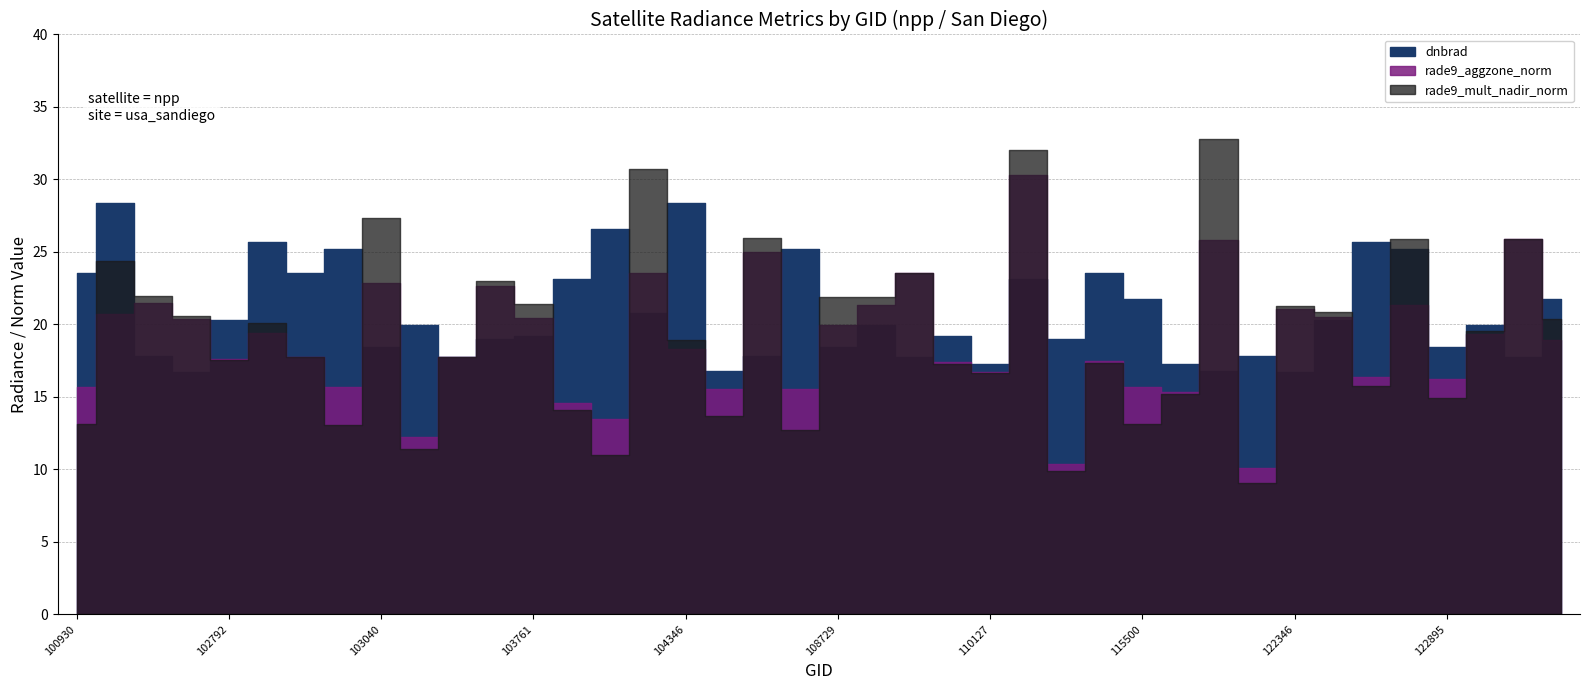

Rank the categories by rade9_aggzone_norm value from highest to lowest.

110299, 123251, 122002, 108015, 104236, 109072, 103040, 103397, 102551, 122884, 108899, 122346, 102421, 122525, 103761, 102671, 108729, 102912, 123073, 123775, 104346, 102920, 103279, 102792, 115378, 109780, 110127, 122710, 122895, 100930, 115500, 103032, 104355, 108715, 115893, 104112, 104229, 103160, 115265, 122178